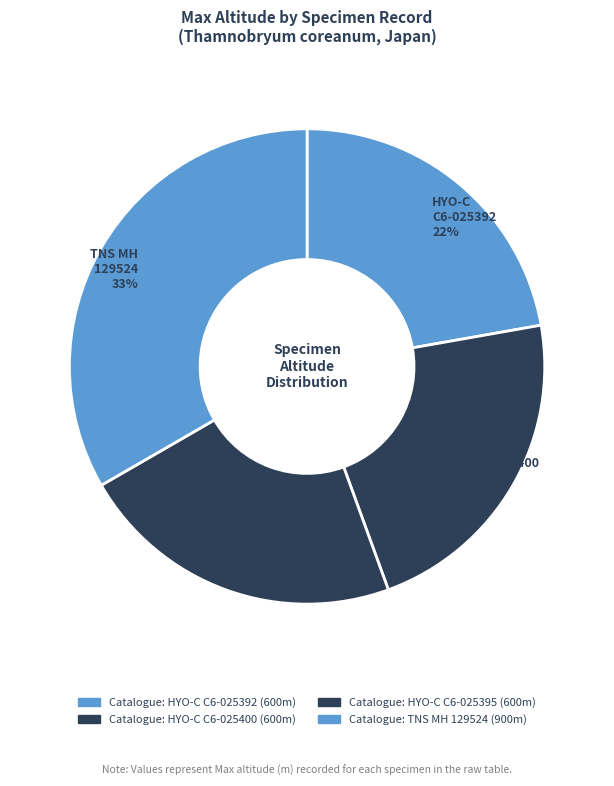

Does any single category account for the majority?

No